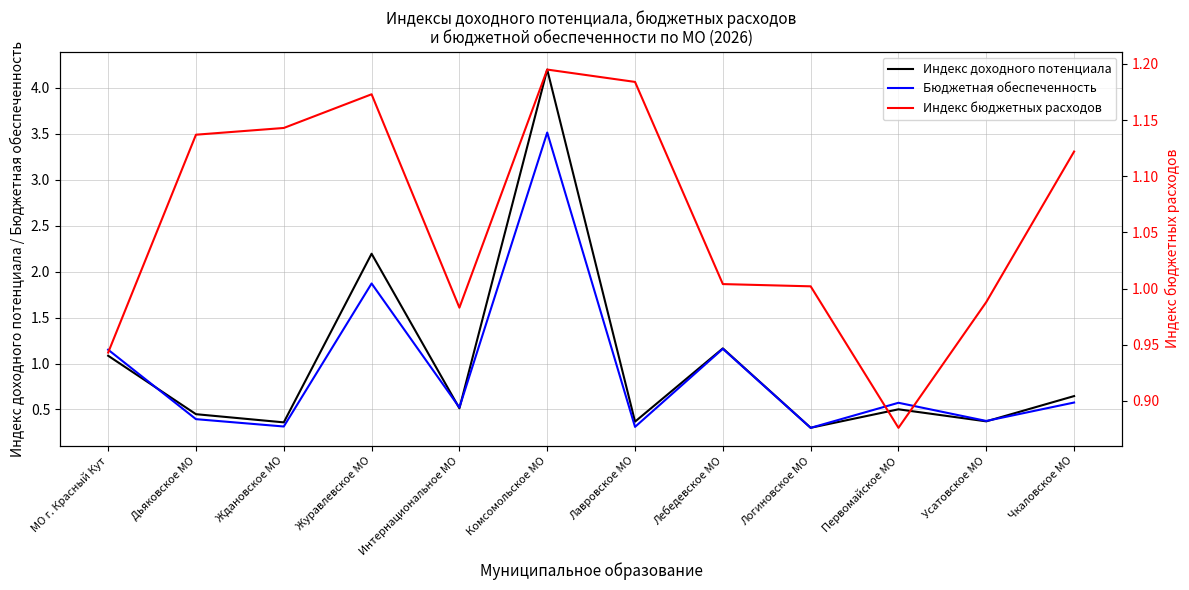

True or false: Бюджетная обеспеченность has more than 2 points higher than both neighbors.

True